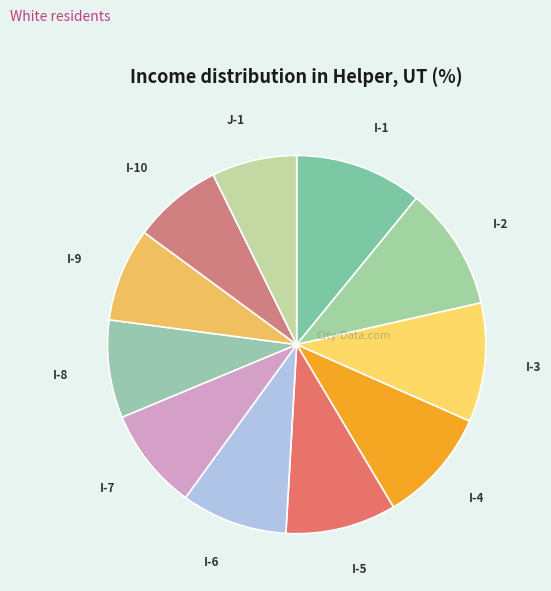

Does I-9 account for over 50% of the chart?

No